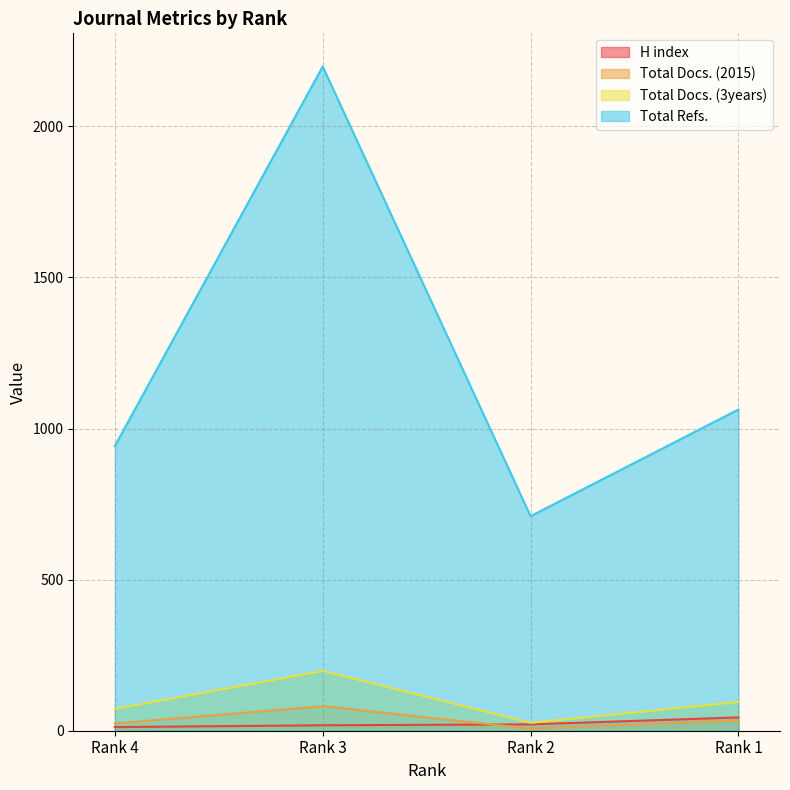

Which series changed the most between Rank 4 and Rank 1?

Total Refs.